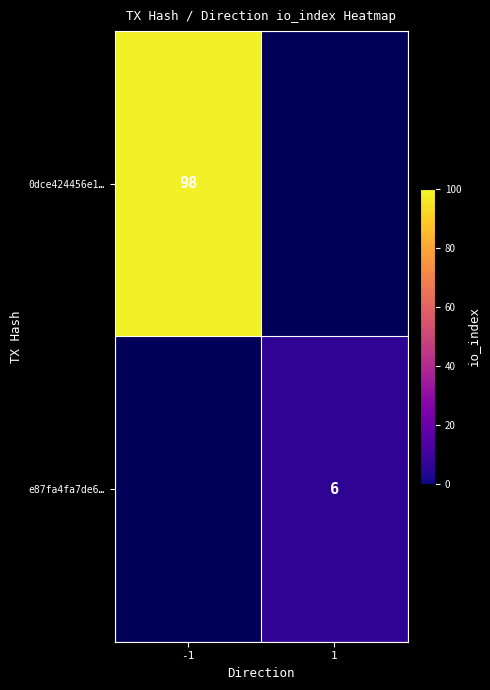

The e87fa4fa7de6… series shows 6 at 1. True or false?

True